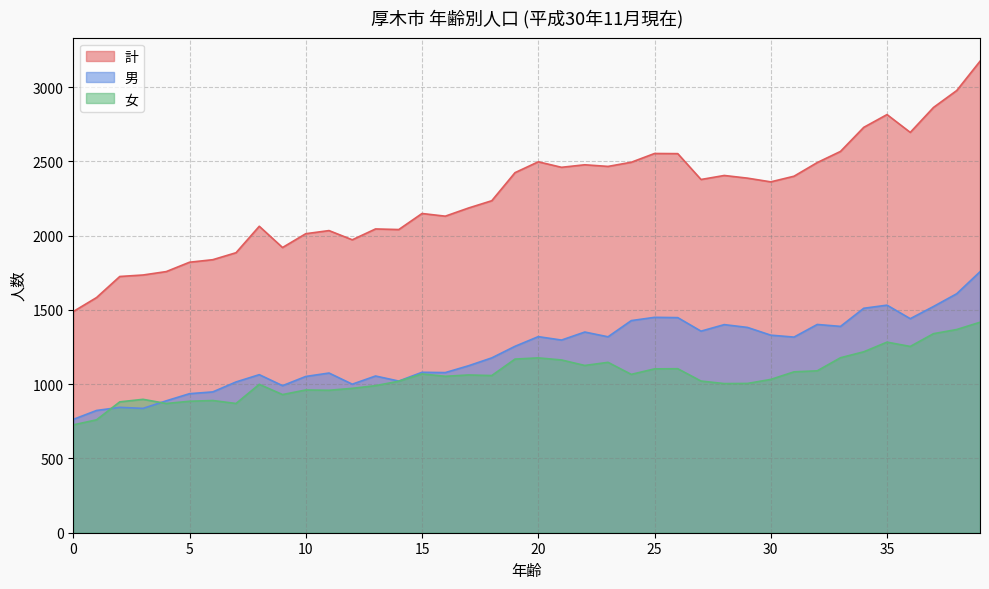

How many distinct data groups are displayed?

3